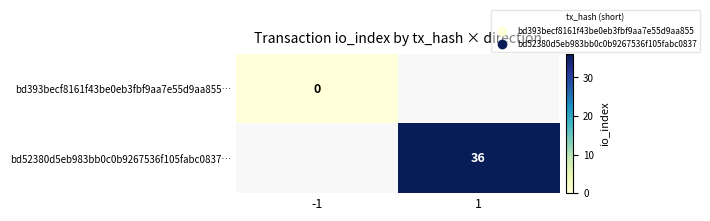

What is the maximum value shown in the chart?

36.0